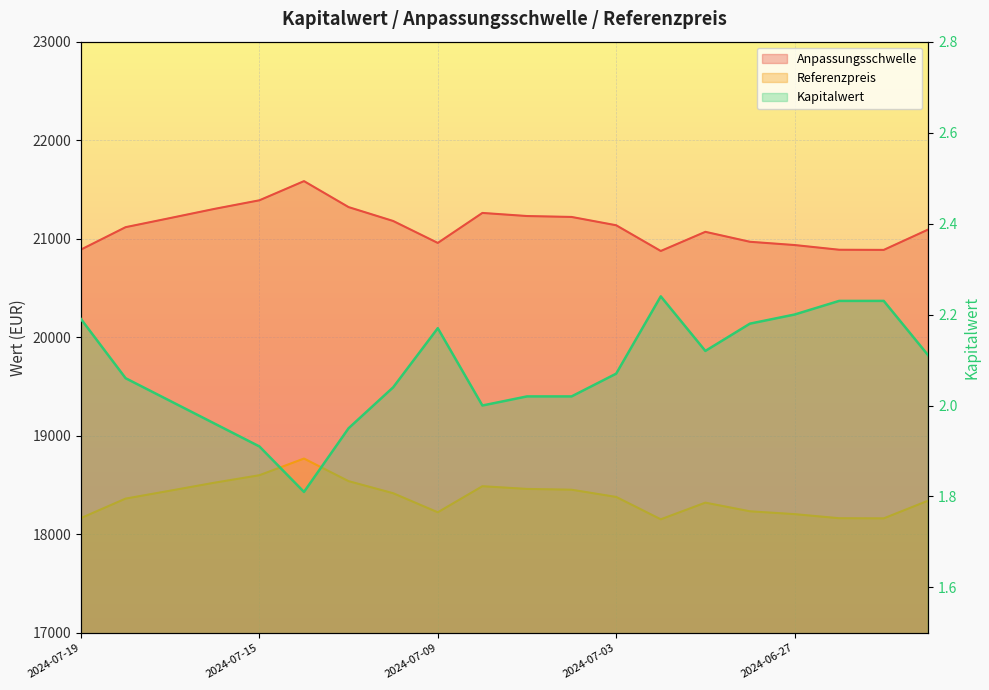

How many data points does each series have?

20